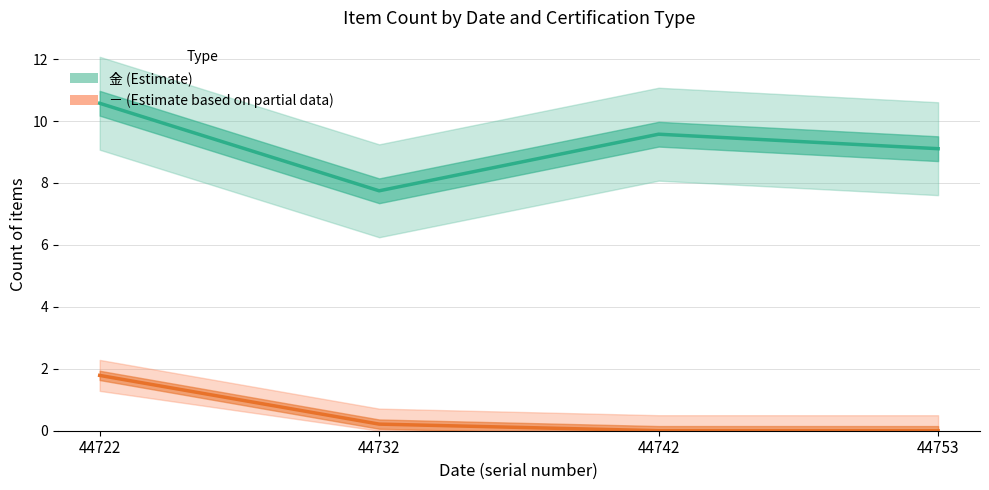

The 金 (Estimate) series shows 14.4 at 44722. True or false?

False